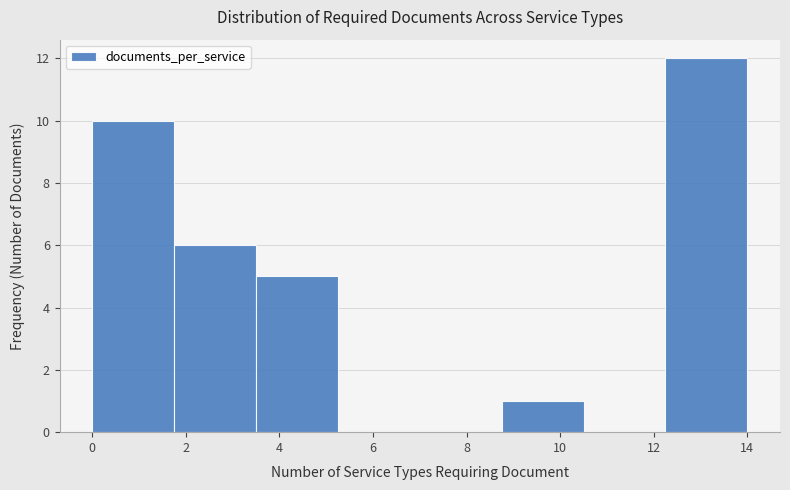

What is the height of the bar covering 8.75 to 10.50 on the x-axis? Neither the bar edges nor the heights are printed on the chart, so give them approximately, as read against the axes.

1